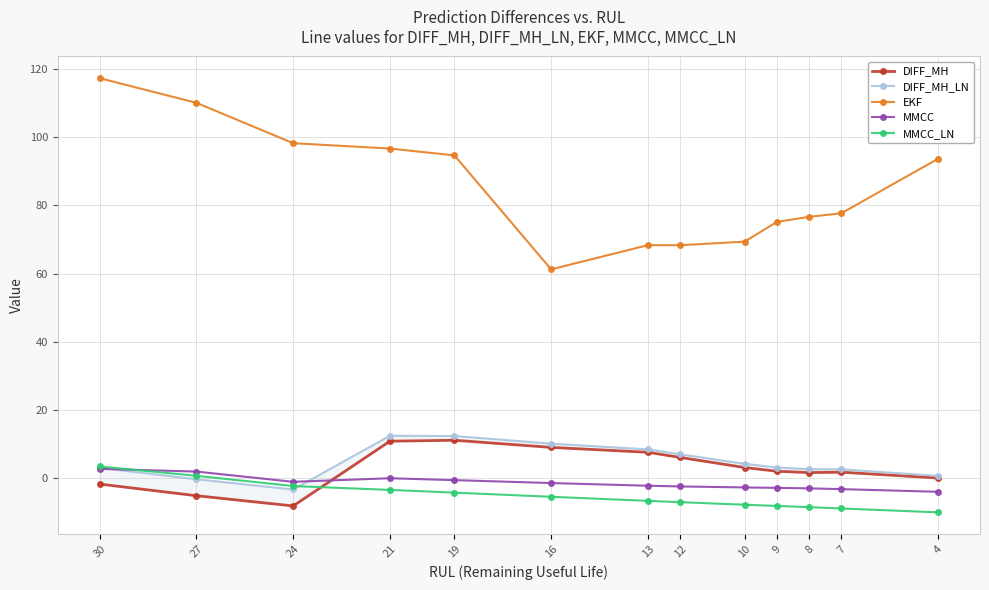

Read the DIFF_MH value at 19.

11.1